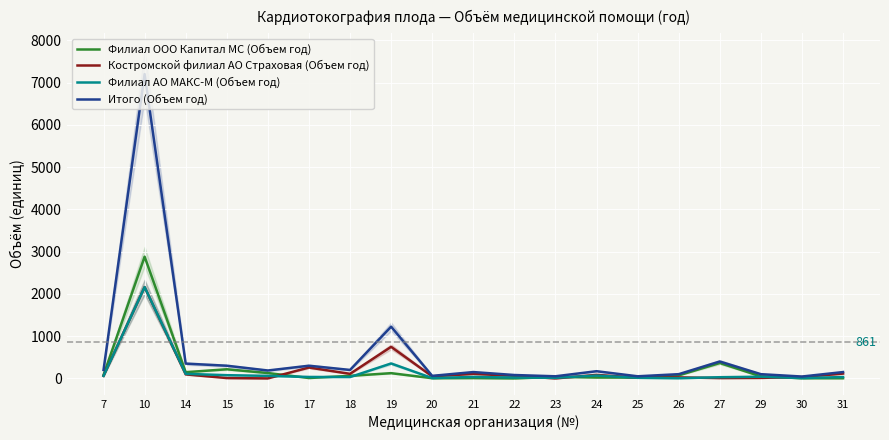

What is the value of the Филиал АО МАКС-М (Объем год) point at the 5th from the left?

60